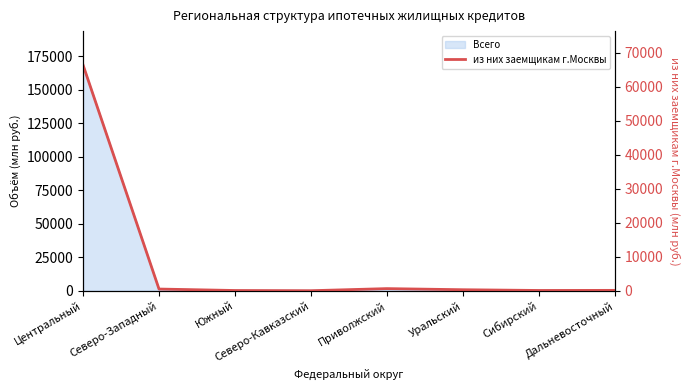

How many points are higher than both their immediate neighbors (excluding endpoints)?

1